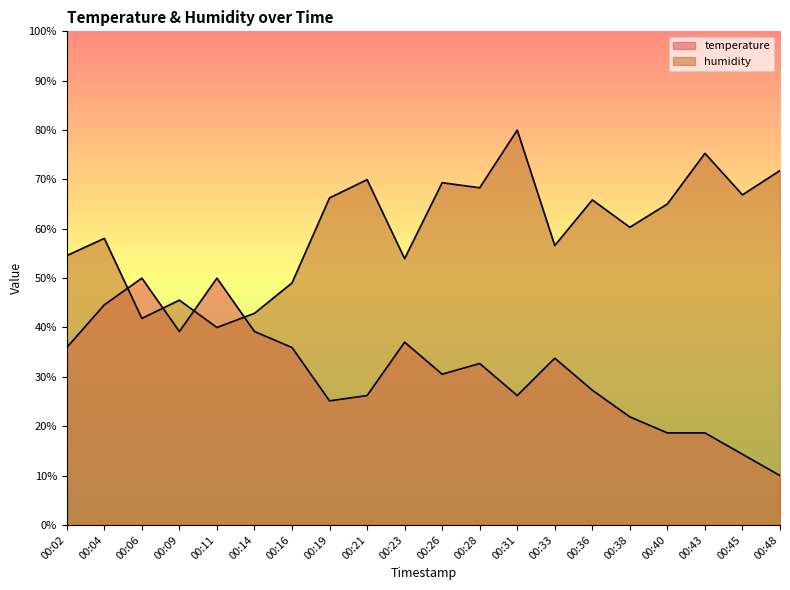

In humidity, how many points are higher than both neighbors (excluding endpoints)?

7